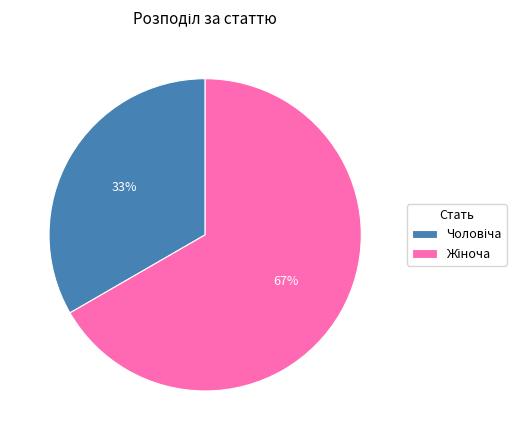

Is there any slice that represents more than half of the pie?

Yes